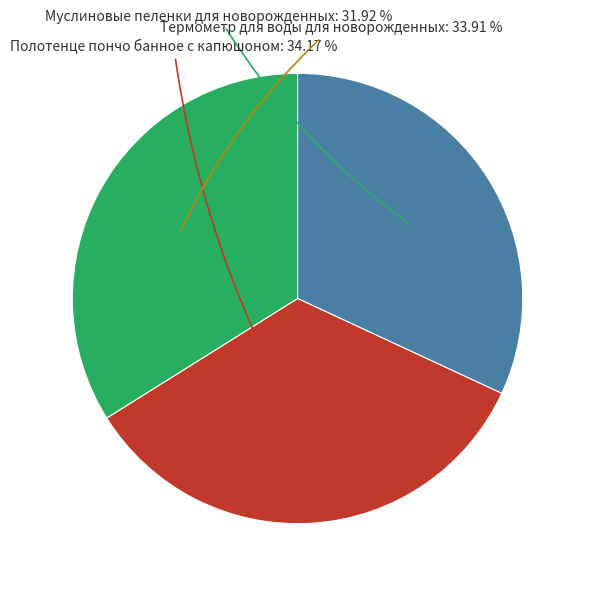

Is there a majority slice in this chart?

No